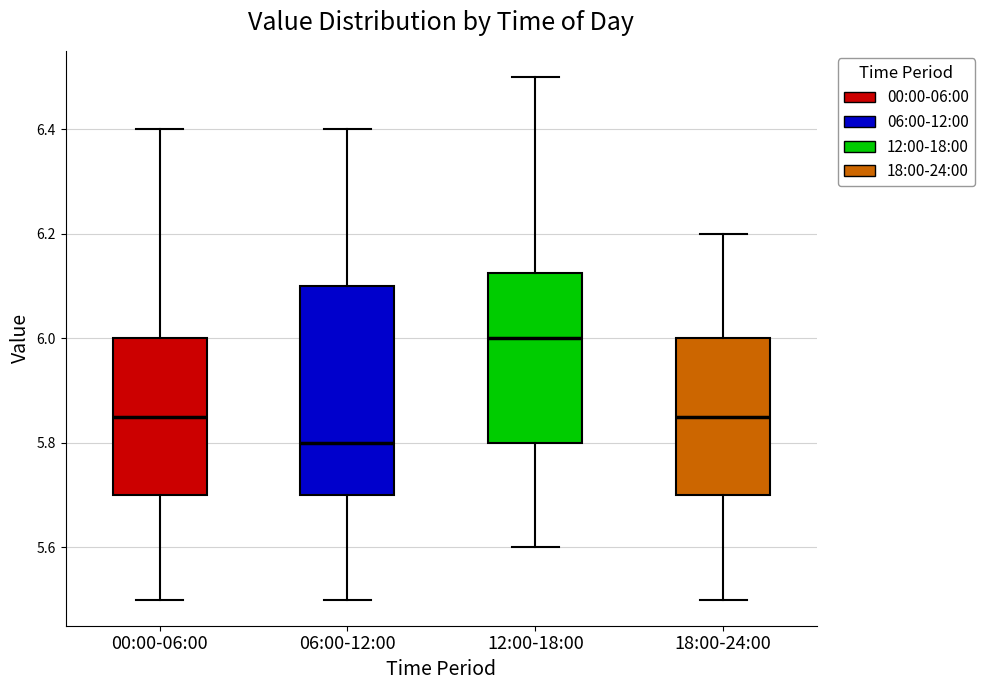

Reading left to right, transcribe this box plot: for each box, give where its median line is, the range the box spans, and where its two whiskers end, as read against the y-axis. The values are not printed on the chart, so give them approximately, as read against the axis.

00:00-06:00: median 5.86, box 5.70 to 6.00, whiskers 5.50 to 6.40
06:00-12:00: median 5.80, box 5.70 to 6.10, whiskers 5.50 to 6.40
12:00-18:00: median 6.00, box 5.80 to 6.12, whiskers 5.60 to 6.50
18:00-24:00: median 5.86, box 5.70 to 6.00, whiskers 5.50 to 6.20